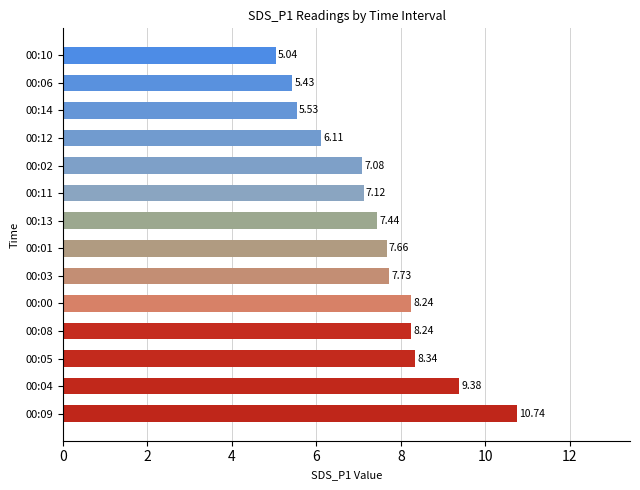

What is the difference between the values at 00:06 and 00:05?

2.9